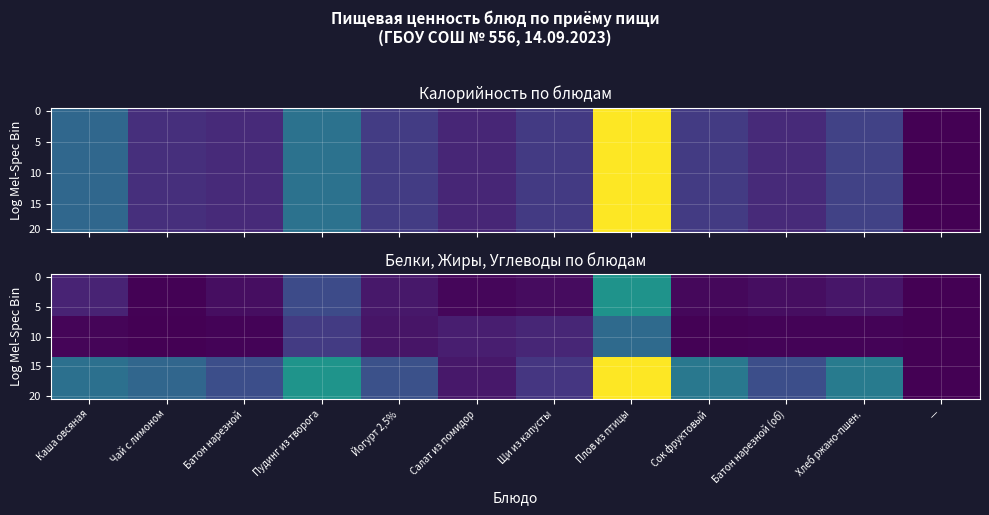

Count the number of categories in the chart.

12